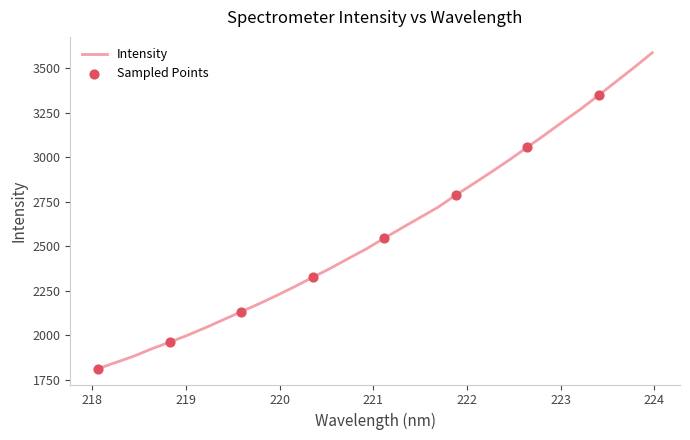

What is the smallest value displayed?

1812.9